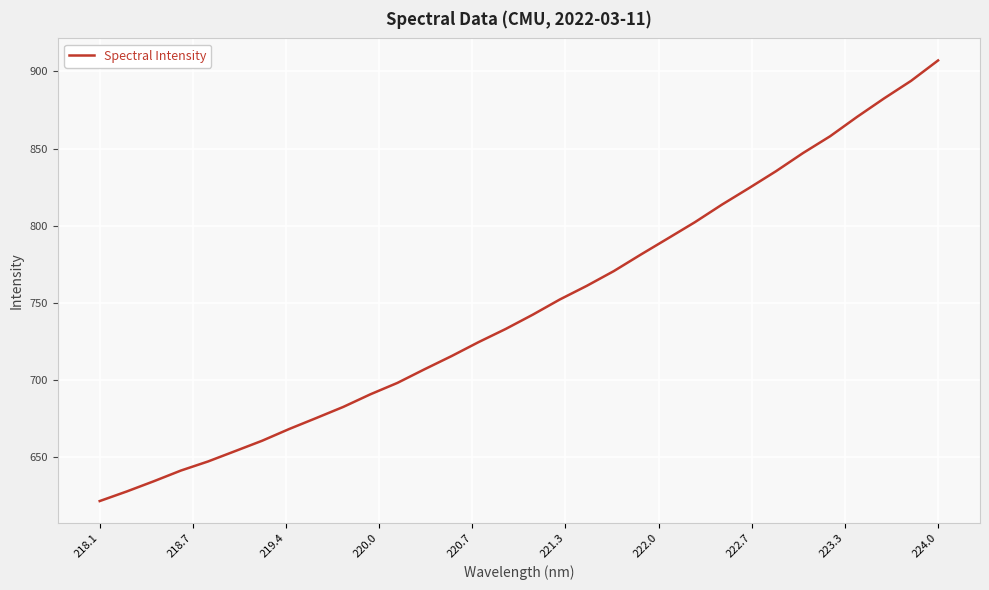

What is the greatest value displayed?

907.2